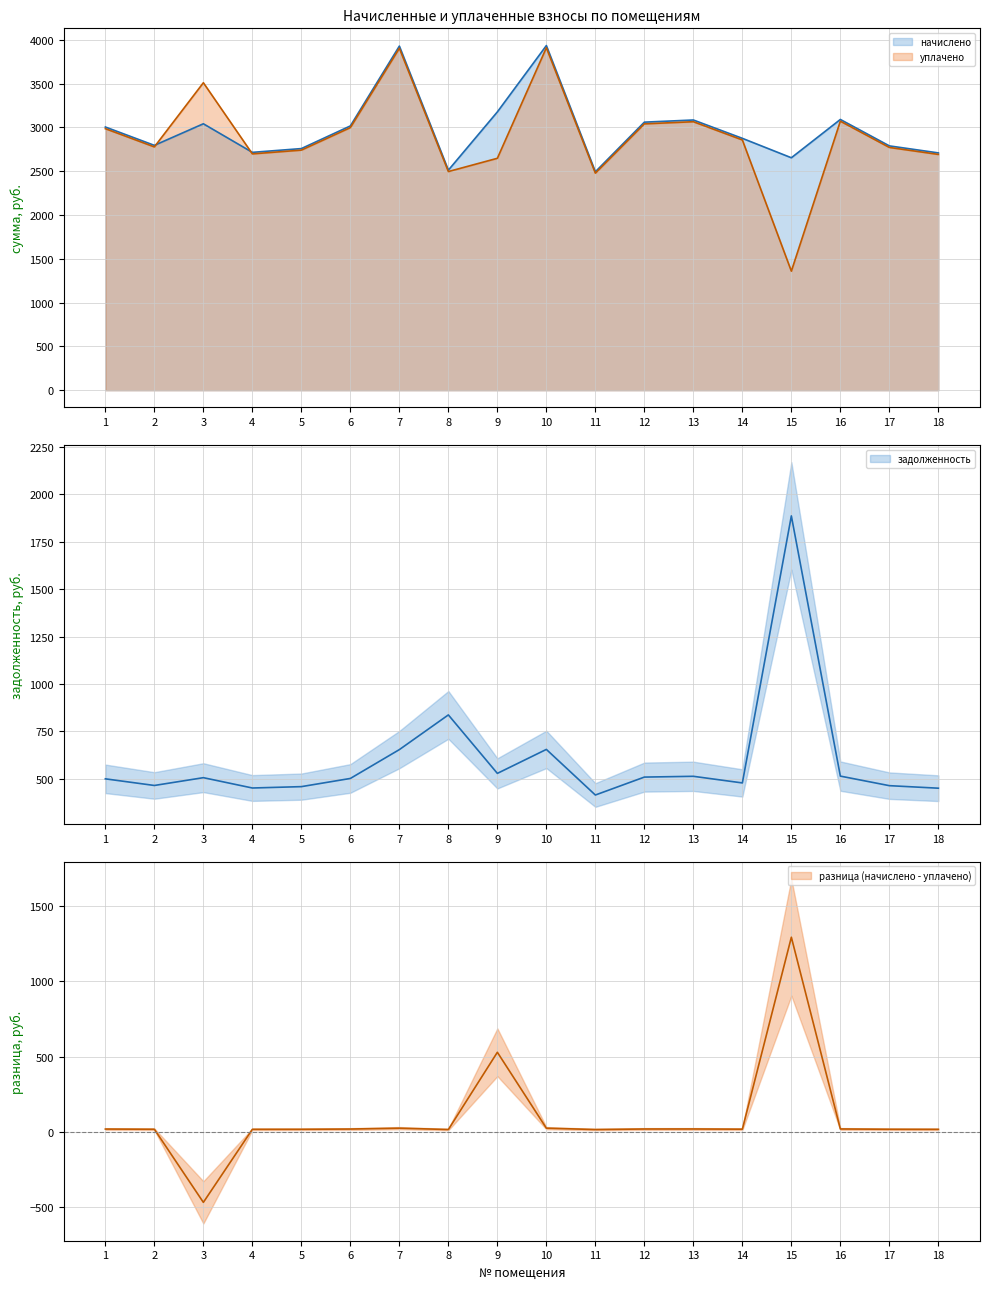

True or false: уплачено has a value of 4423.8 at 9.

False